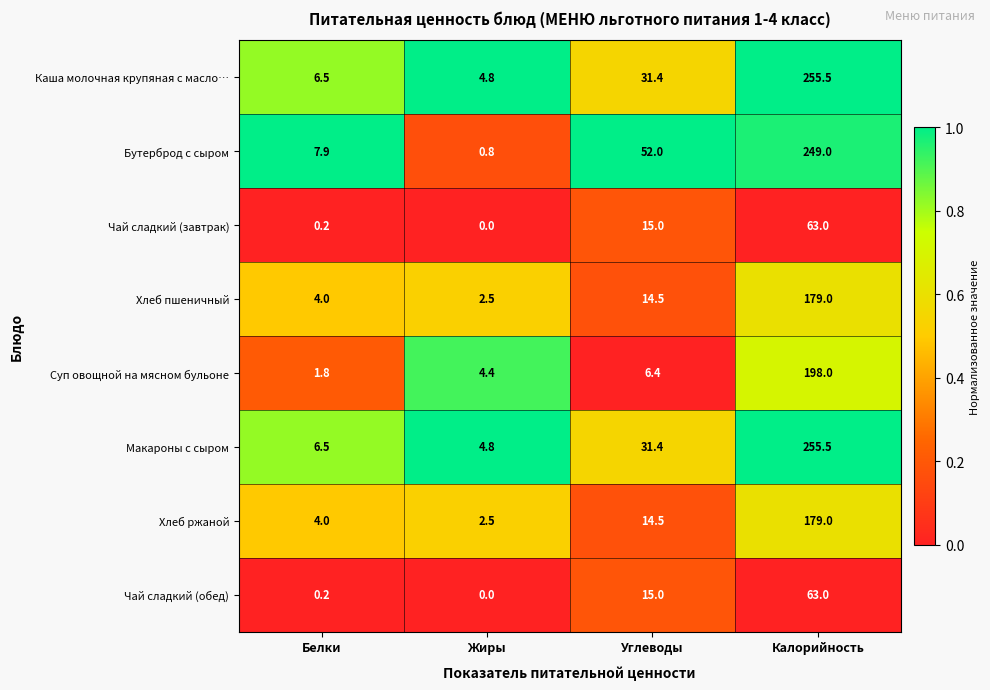

Which series changed the most between Белки and Жиры?

Бутерброд с сыром